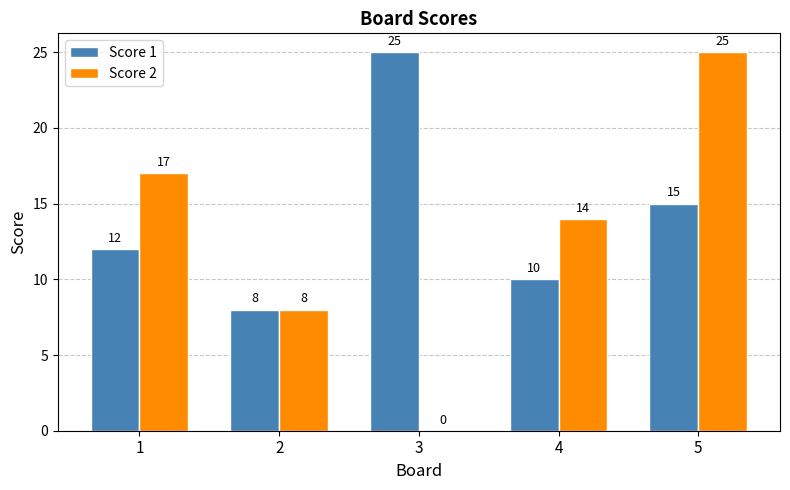

Where is Score 2 nearest to the value 12?

4